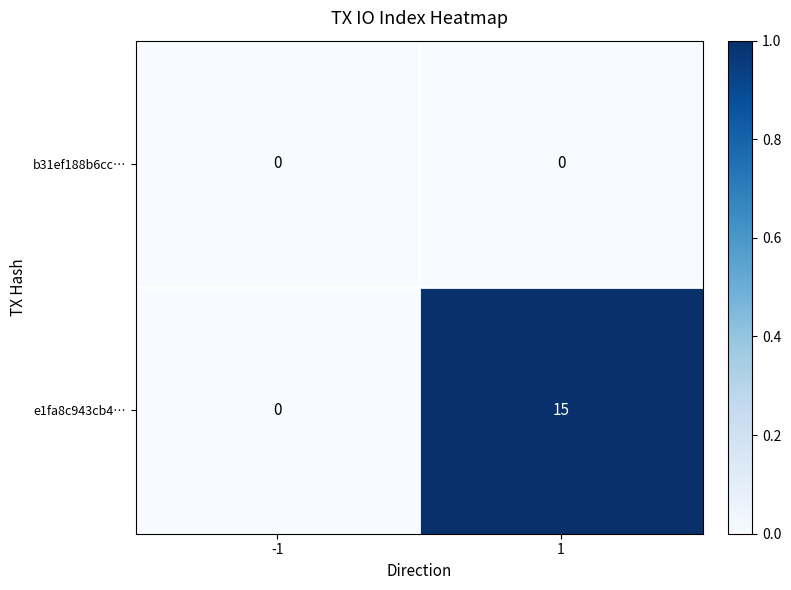

Reading left to right, what are all the values shown in this chart?

b31ef188b6cc…: 0	0
e1fa8c943cb4…: 0	15